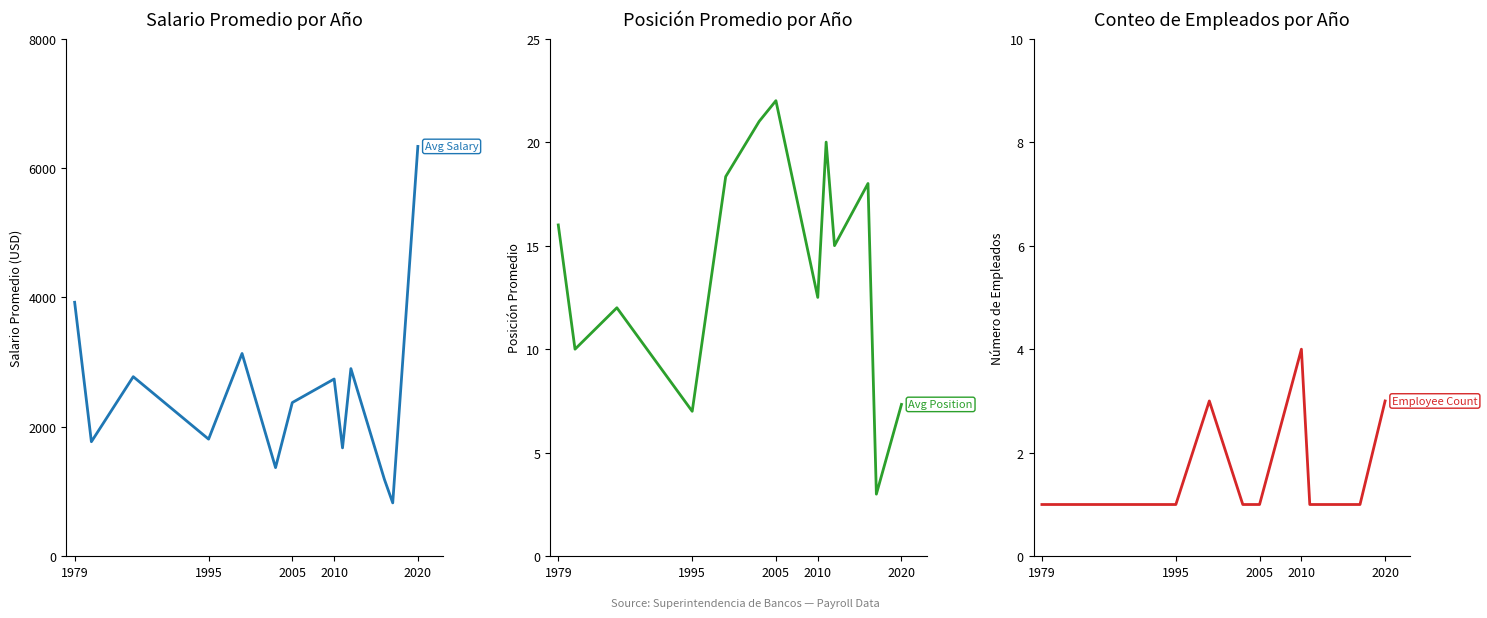

Reading left to right, extract all data points from this chart.

Avg Salary: 3925.0	1770.0	2775.0	1810.0	3133.3	1370.0	2375.0	2739.2	1675.0	2900.0	1190.0	825.0	6333.3
Avg Position: 16.0	10.0	12.0	7.0	18.3	21.0	22.0	12.5	20.0	15.0	18.0	3.0	7.3
Employee Count: 1.0	1.0	1.0	1.0	3.0	1.0	1.0	4.0	1.0	1.0	1.0	1.0	3.0